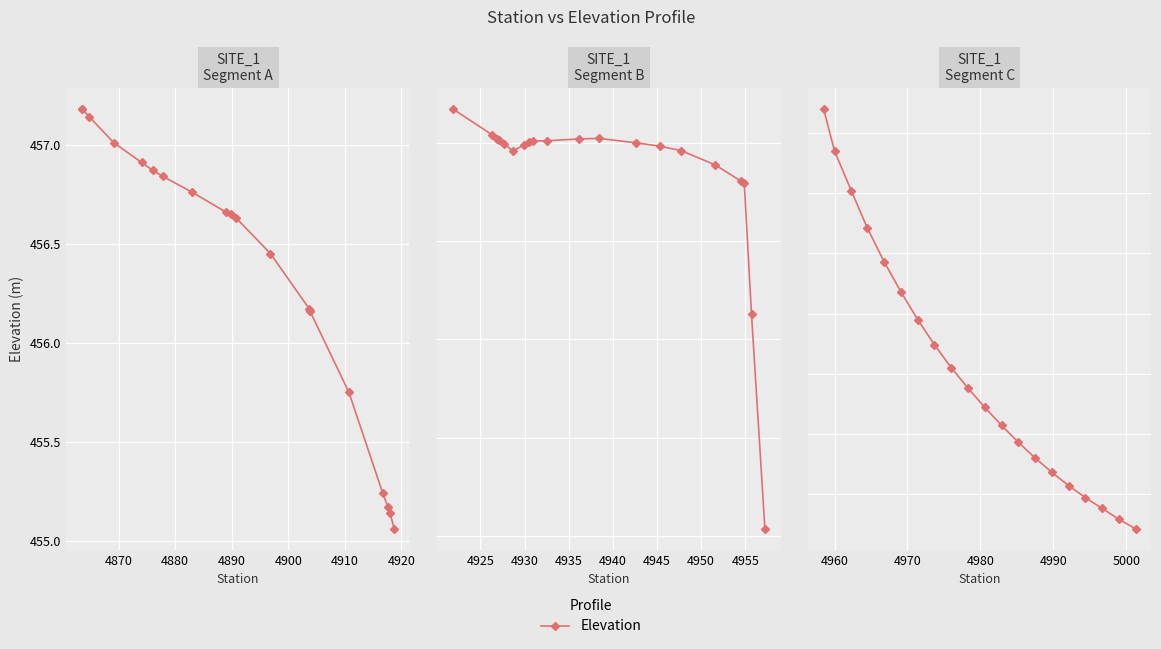

The value at 4930 is 741.7. True or false?

False